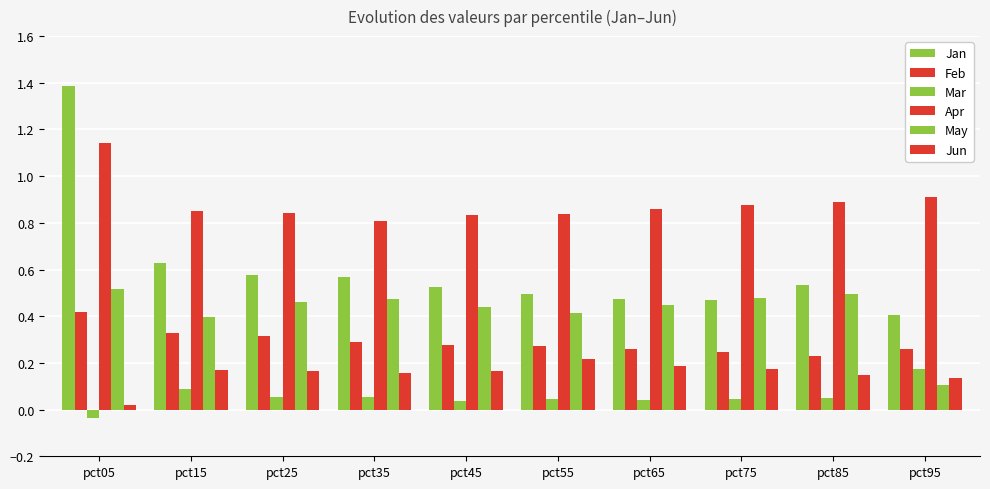

Which has a higher value, pct95 or pct65?

pct65